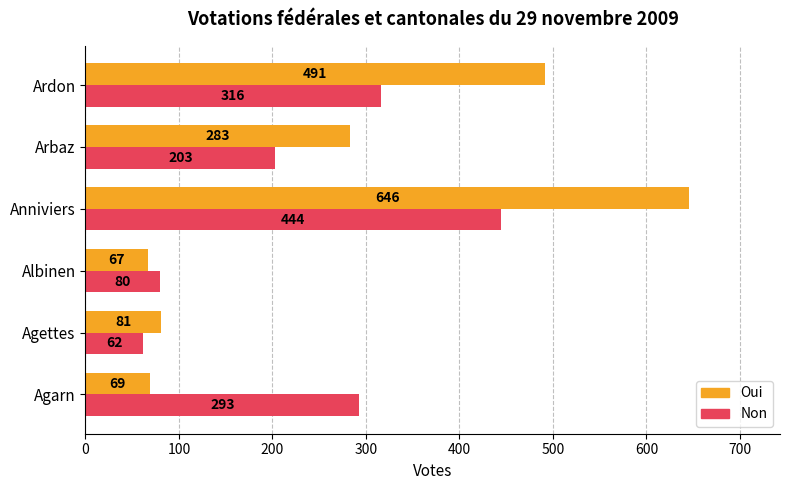

At which category is the sum across all series the highest?

Anniviers